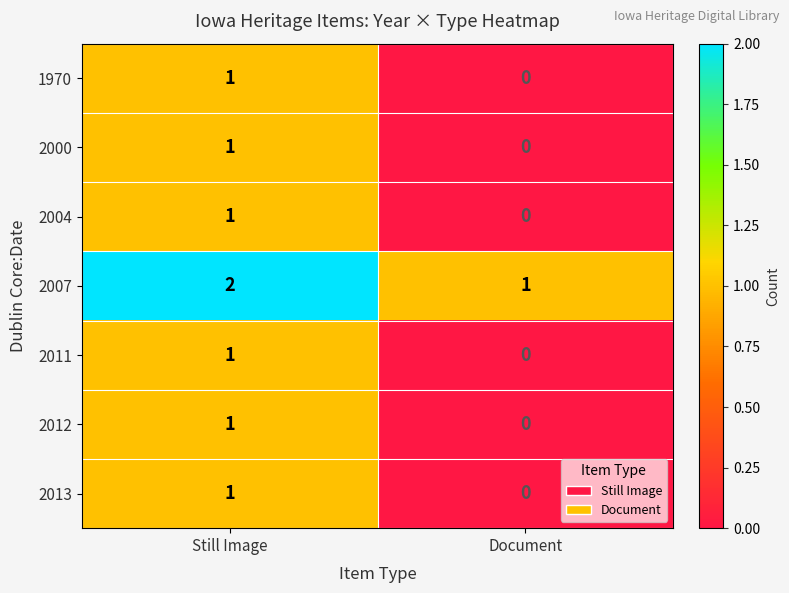

The 2007 series shows 1 at Document. True or false?

True